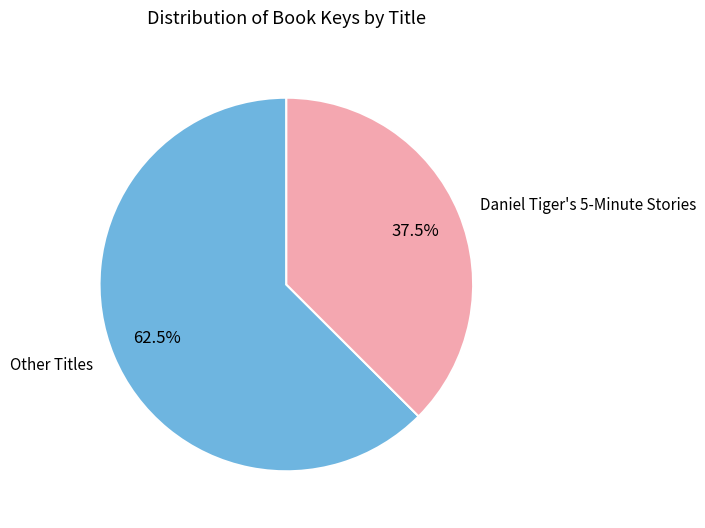

Which category has the biggest portion of the pie?

Other Titles